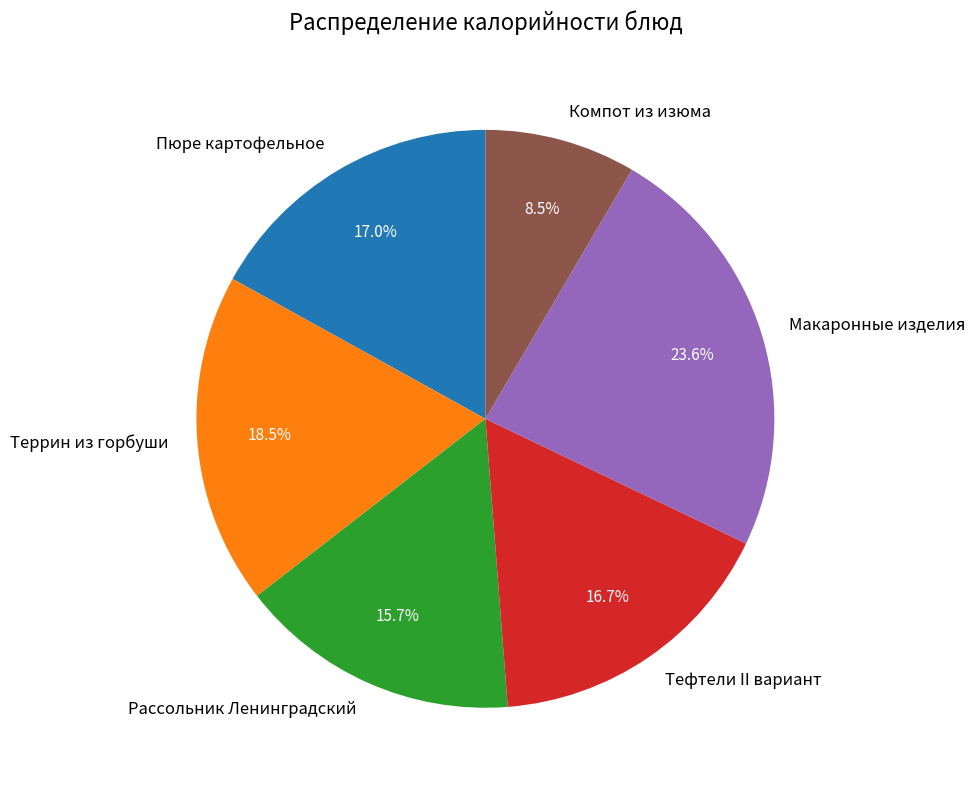

How many slices are in this pie chart?

6